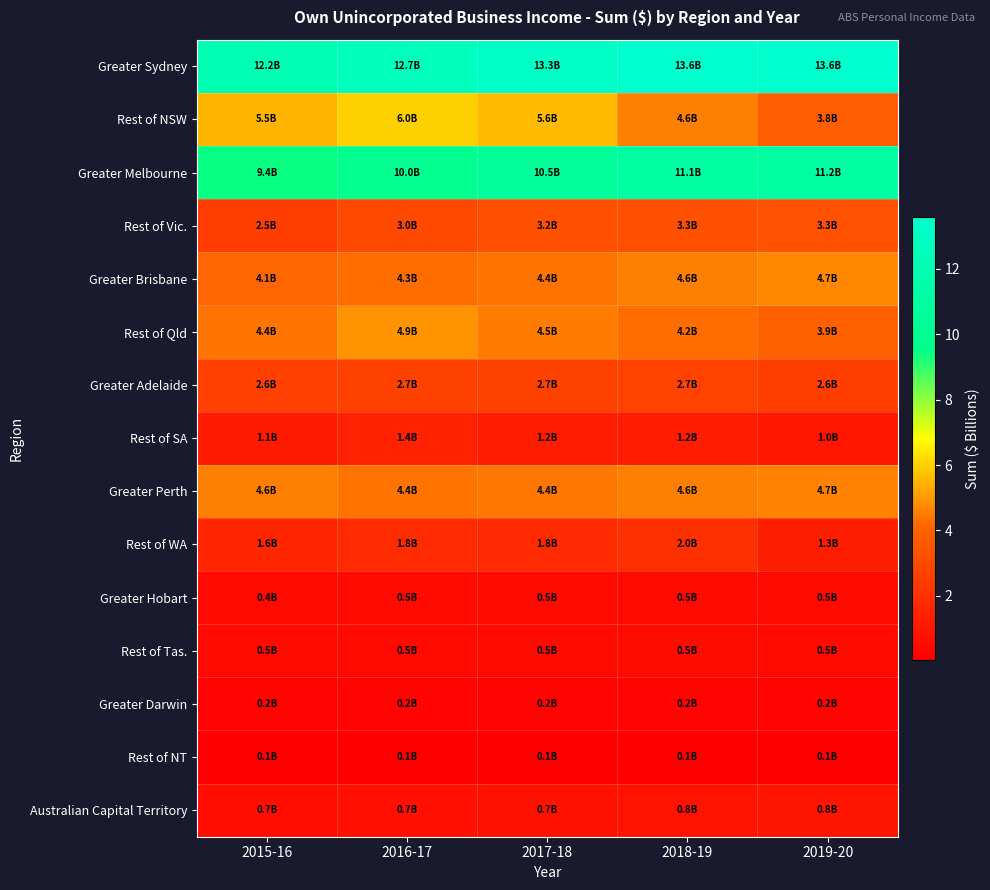

Reading left to right, extract all data points from this chart.

Greater Sydney: 2015-16=12.2	2016-17=12.7	2017-18=13.3	2018-19=13.6	2019-20=13.6
Rest of NSW: 2015-16=5.5	2016-17=6.0	2017-18=5.6	2018-19=4.6	2019-20=3.8
Greater Melbourne: 2015-16=9.4	2016-17=10.0	2017-18=10.5	2018-19=11.1	2019-20=11.2
Rest of Vic.: 2015-16=2.5	2016-17=3.0	2017-18=3.2	2018-19=3.3	2019-20=3.3
Greater Brisbane: 2015-16=4.1	2016-17=4.3	2017-18=4.4	2018-19=4.6	2019-20=4.7
Rest of Qld: 2015-16=4.4	2016-17=4.9	2017-18=4.5	2018-19=4.2	2019-20=3.9
Greater Adelaide: 2015-16=2.6	2016-17=2.7	2017-18=2.7	2018-19=2.7	2019-20=2.6
Rest of SA: 2015-16=1.1	2016-17=1.4	2017-18=1.2	2018-19=1.2	2019-20=1.0
Greater Perth: 2015-16=4.6	2016-17=4.4	2017-18=4.4	2018-19=4.6	2019-20=4.7
Rest of WA: 2015-16=1.6	2016-17=1.8	2017-18=1.8	2018-19=2.0	2019-20=1.3
Greater Hobart: 2015-16=0.4	2016-17=0.5	2017-18=0.5	2018-19=0.5	2019-20=0.5
Rest of Tas.: 2015-16=0.5	2016-17=0.5	2017-18=0.5	2018-19=0.5	2019-20=0.5
Greater Darwin: 2015-16=0.2	2016-17=0.2	2017-18=0.2	2018-19=0.2	2019-20=0.2
Rest of NT: 2015-16=0.1	2016-17=0.1	2017-18=0.1	2018-19=0.1	2019-20=0.1
Australian Capital Territory: 2015-16=0.7	2016-17=0.7	2017-18=0.7	2018-19=0.8	2019-20=0.8